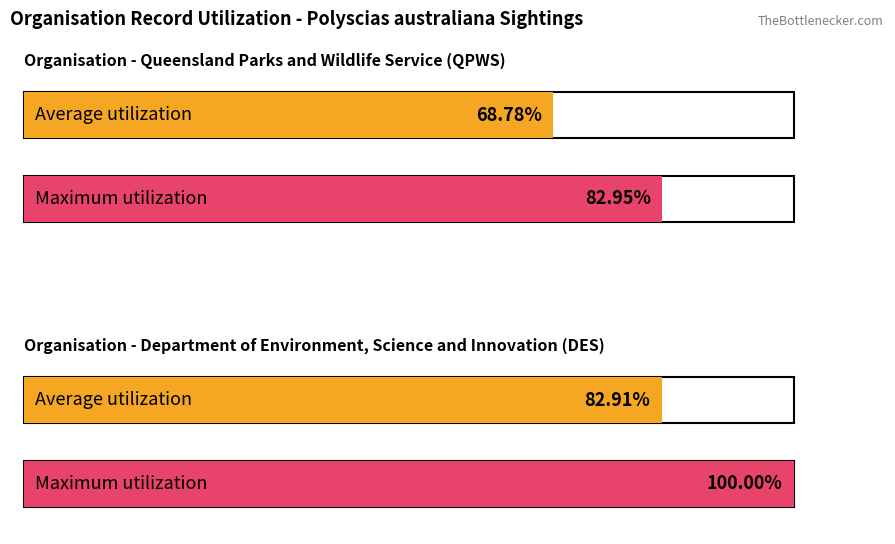

At QPWS (OrganisationID=1), list the series in order from largest to smallest.

Maximum utilization, Average utilization